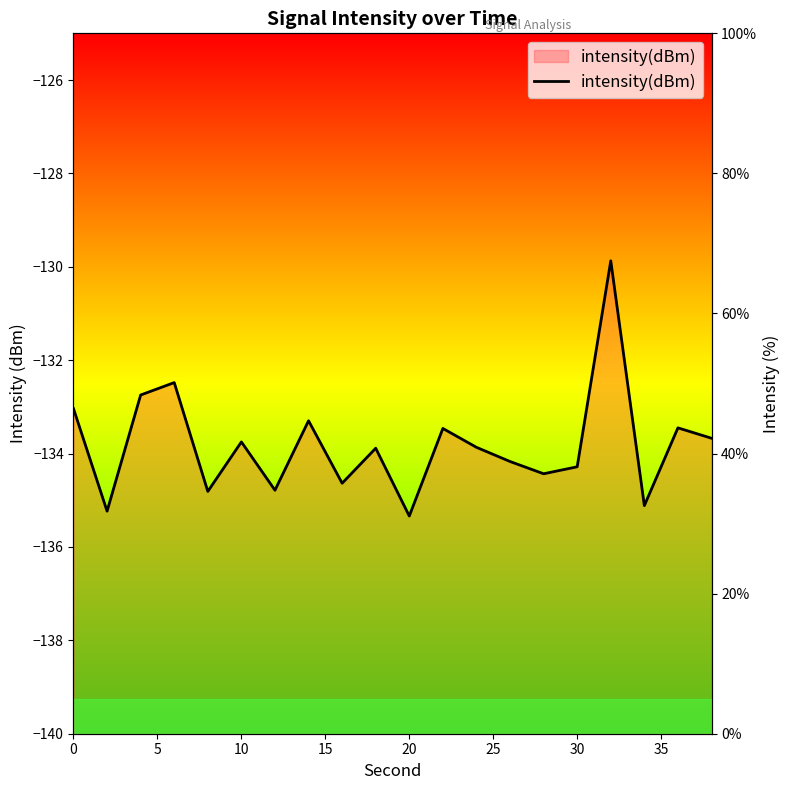

How many data points are less than 40?

9